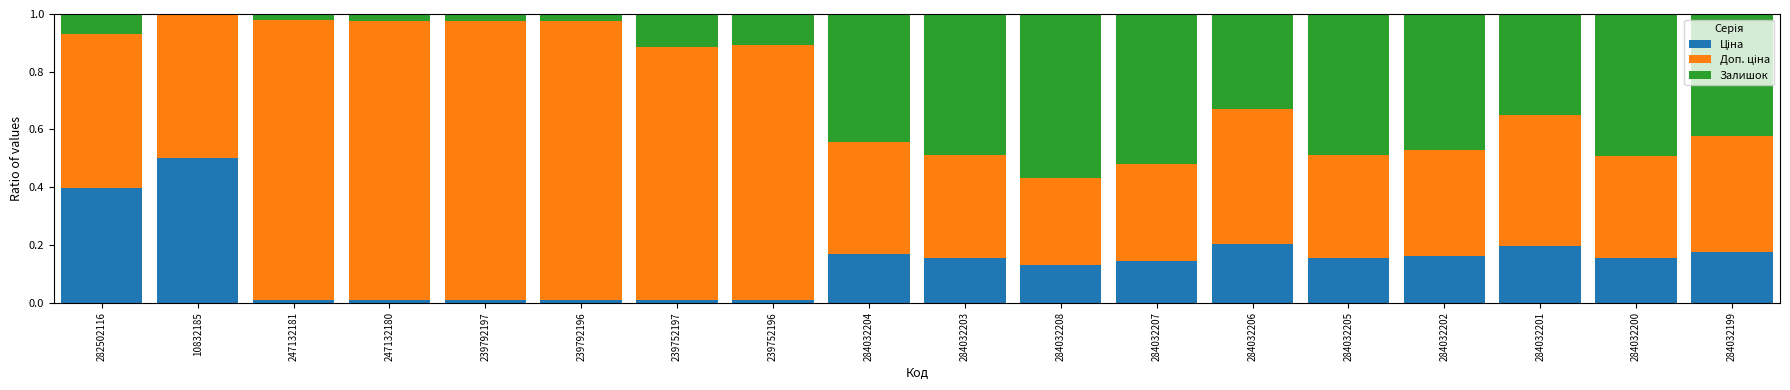

Does the chart contain stacked bars?

Yes